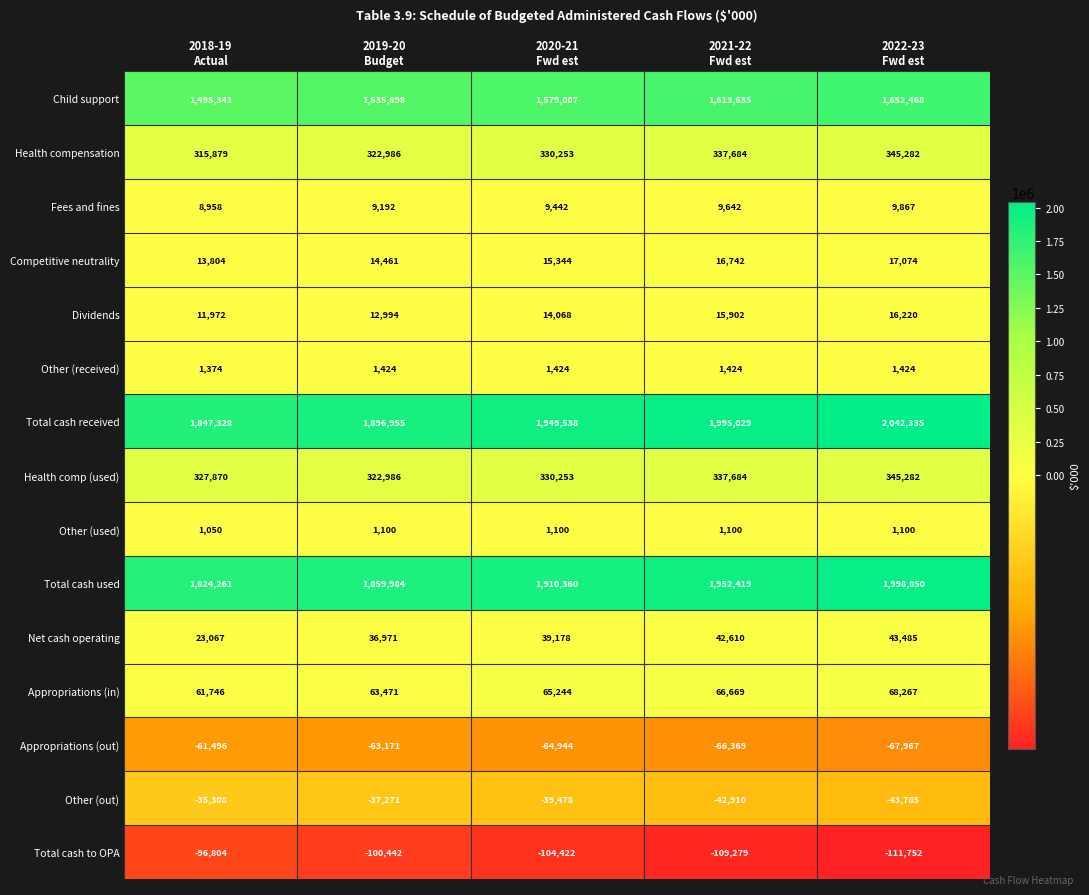

Which series has the largest total across all categories?

Total cash received